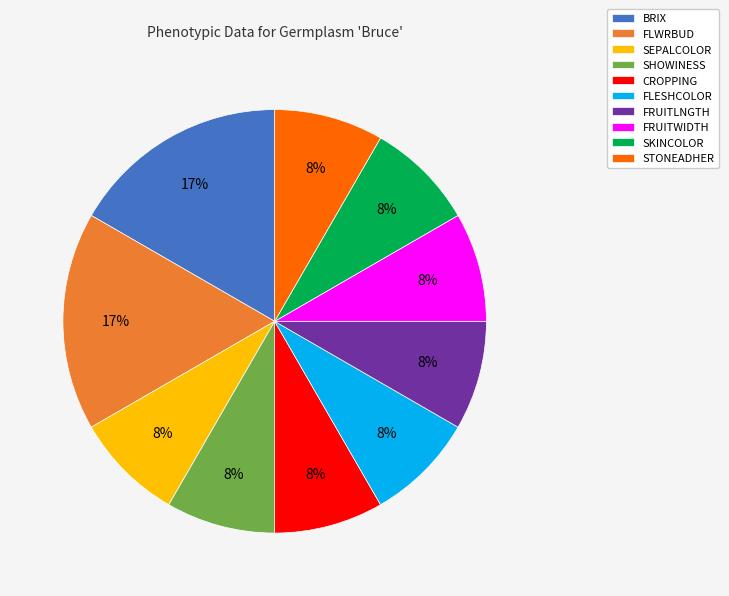

Is it true that STONEADHER is 1% of the pie?

False